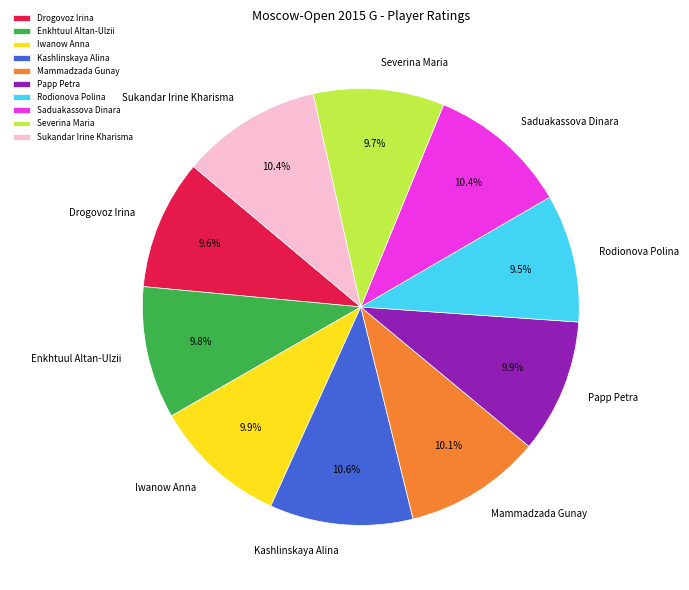

Combined, what portion of the pie is Kashlinskaya Alina and Saduakassova Dinara?

21.0%